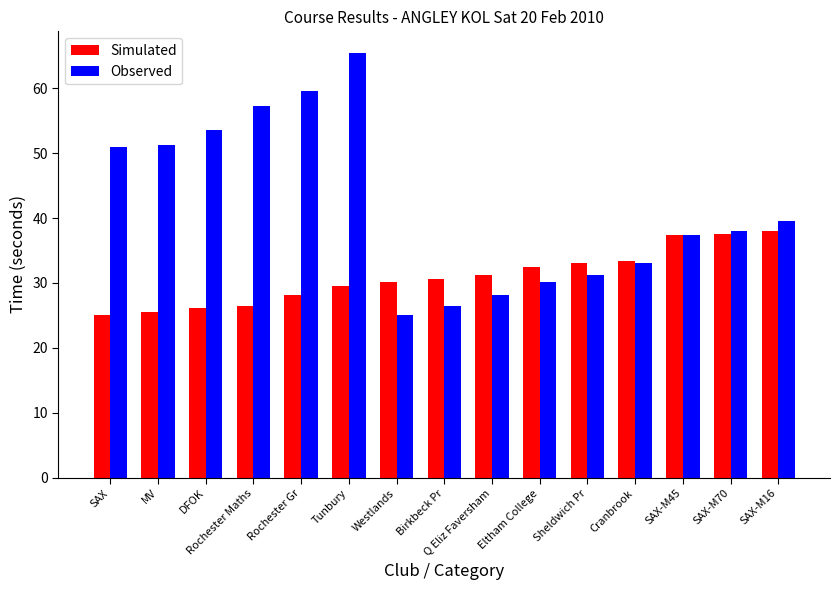

What is the label of the 3rd bar from the right?

SAX-M45